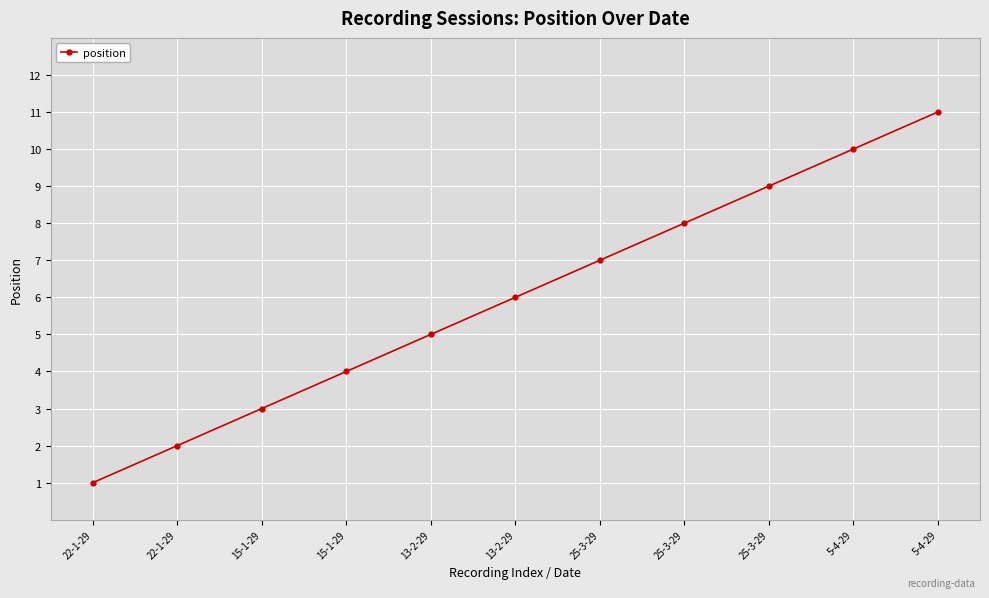

List the labels in order of value, largest first.

5-4-29, 5-4-29, 25-3-29, 25-3-29, 25-3-29, 13-2-29, 13-2-29, 15-1-29, 15-1-29, 22-1-29, 22-1-29